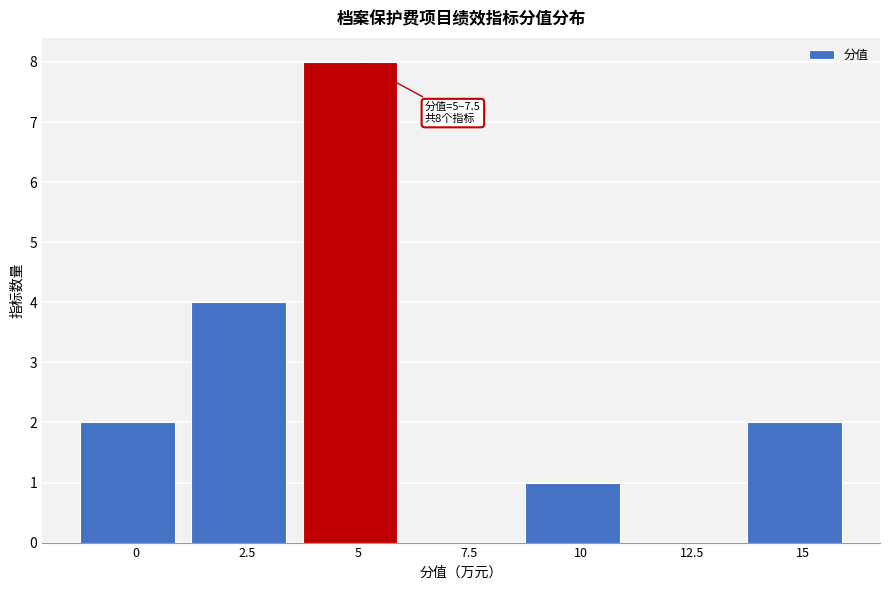

Reading left to right, transcribe all the data shown in this chart.

0=2	2.5=4	5=8	7.5=0	10=1	12.5=0	15=2